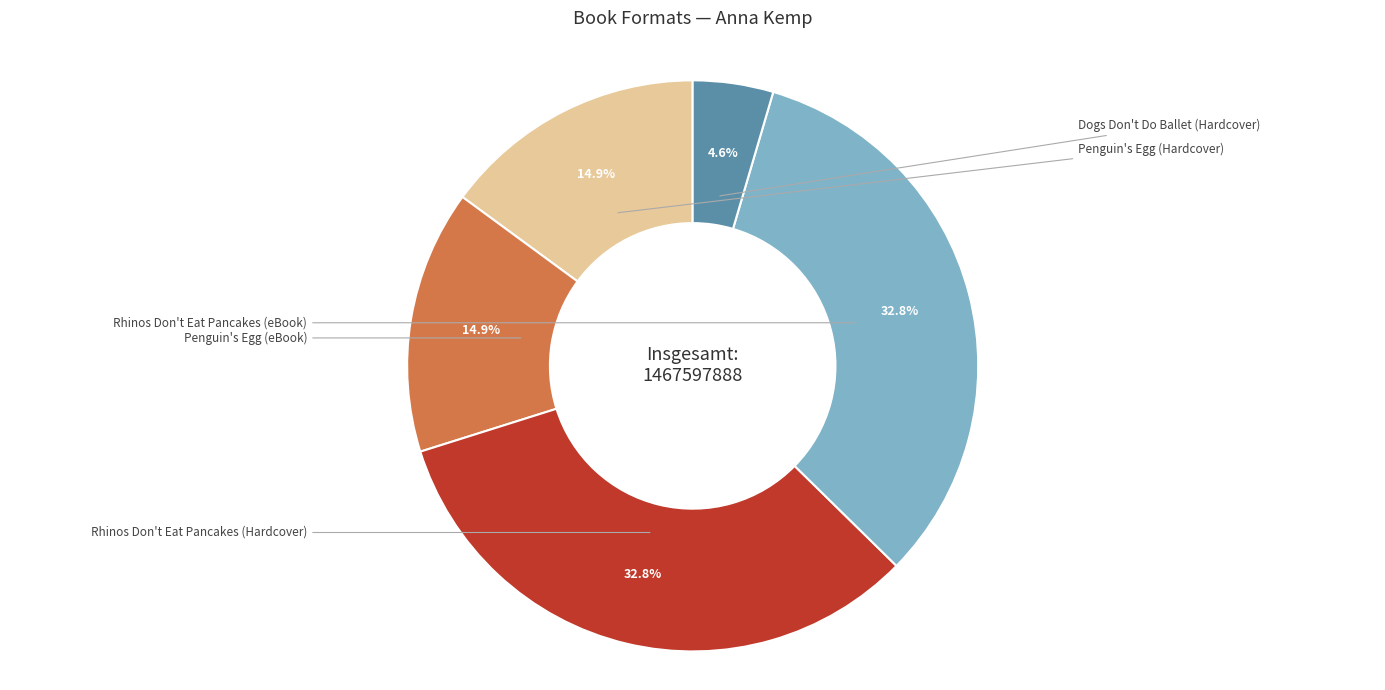

Is there a majority slice in this chart?

No